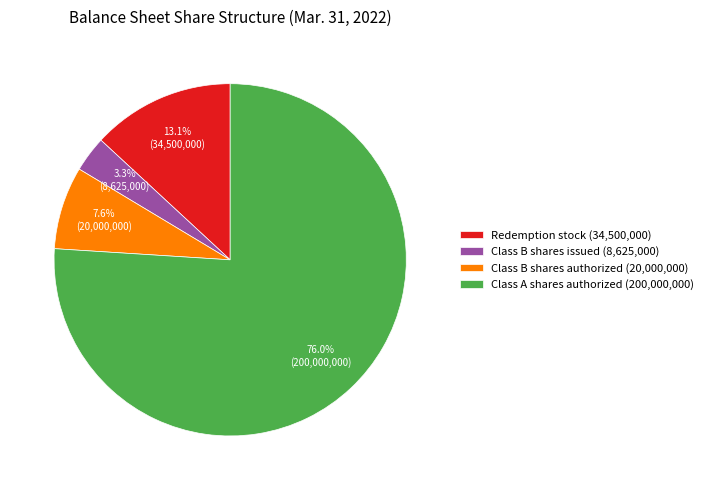

How much of the chart is everything except Class B shares authorized?

92.4%